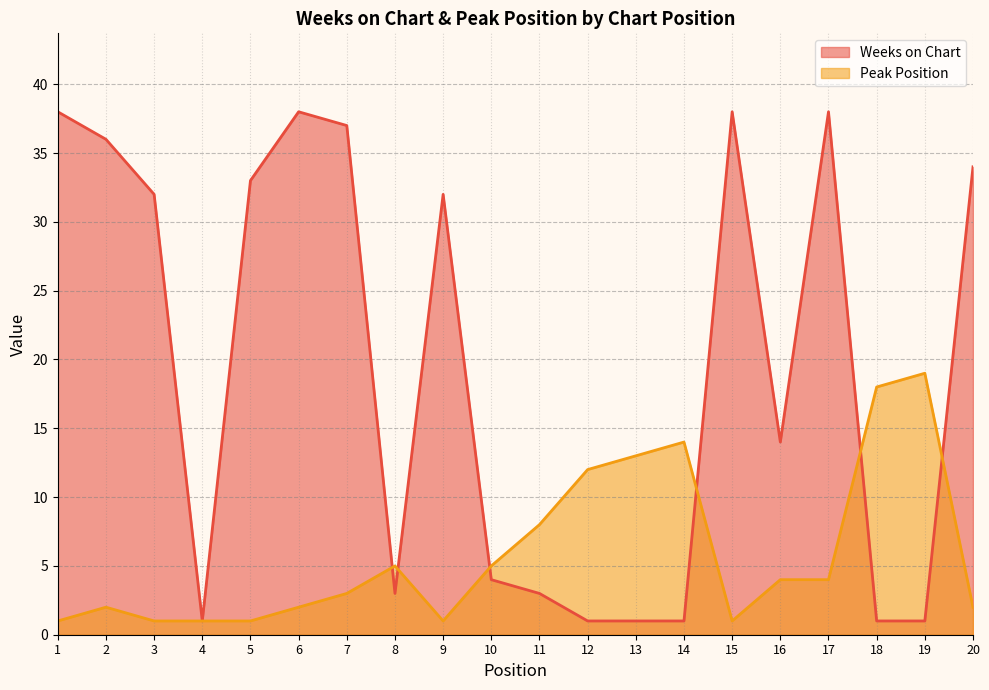

What is the value of the Weeks on Chart point at the 11th from the left?

3